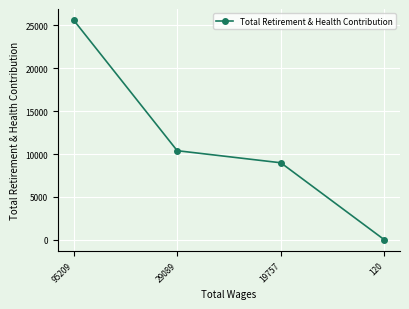

Is this an area chart (filled region under the line)?

No